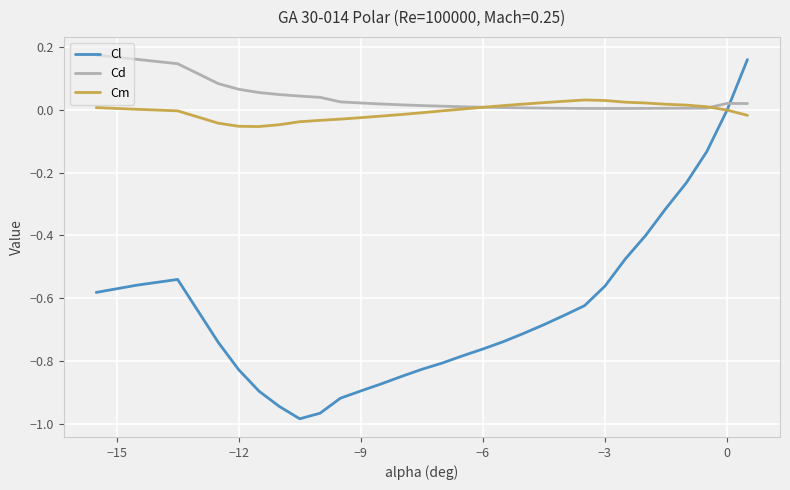

Which series has the widest spread of values?

Cl